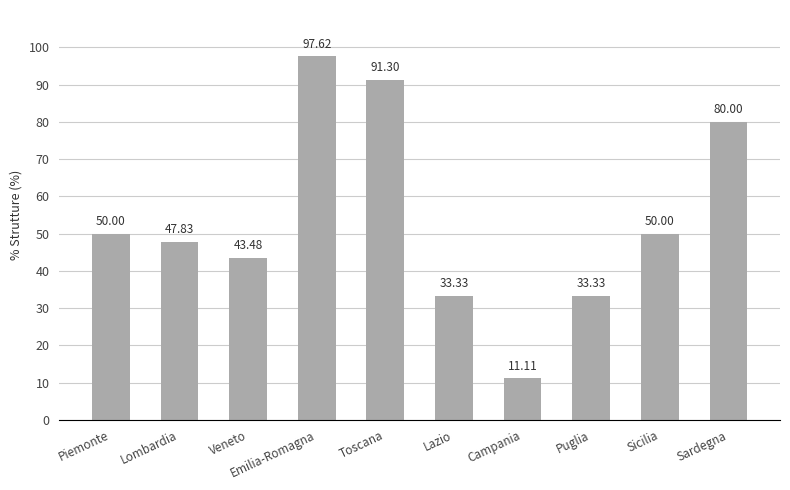

What is the sum of the values at Sardegna and Piemonte?

130.0